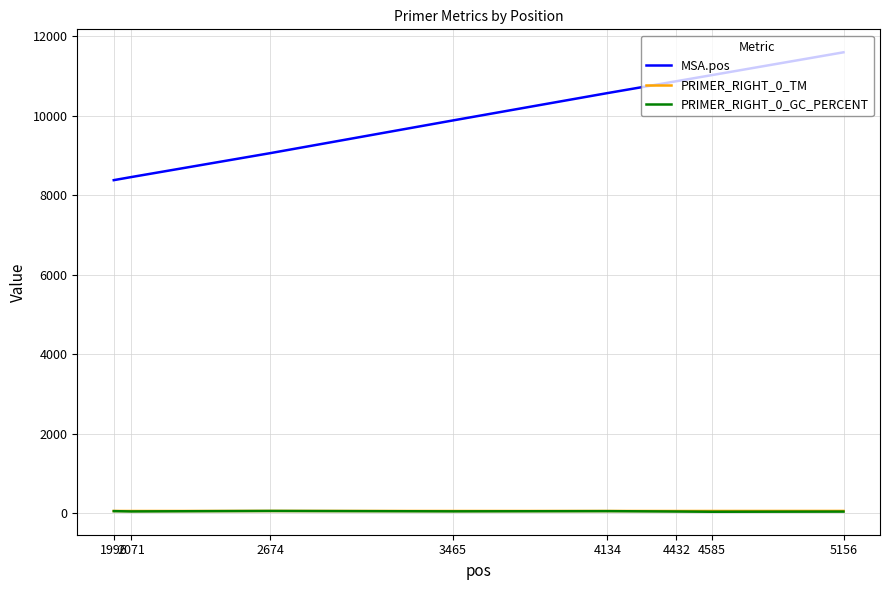

Which series has the largest total across all categories?

MSA.pos